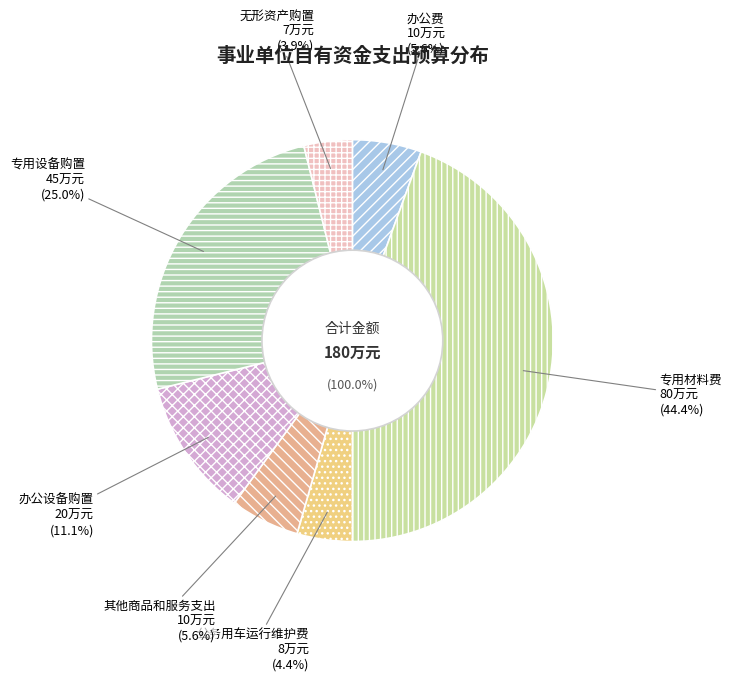

What is the largest slice in the pie chart?

专用材料费